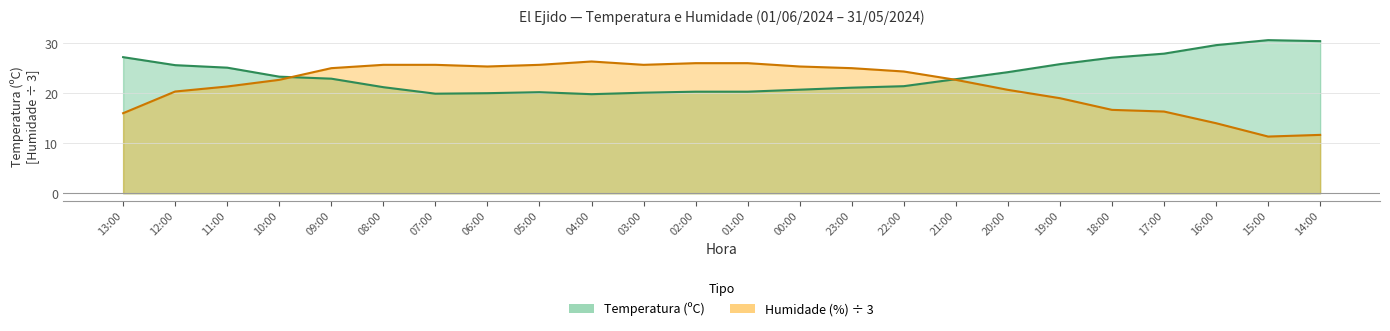

At which label does Temperatura (ºC) first exceed 22?

13:00